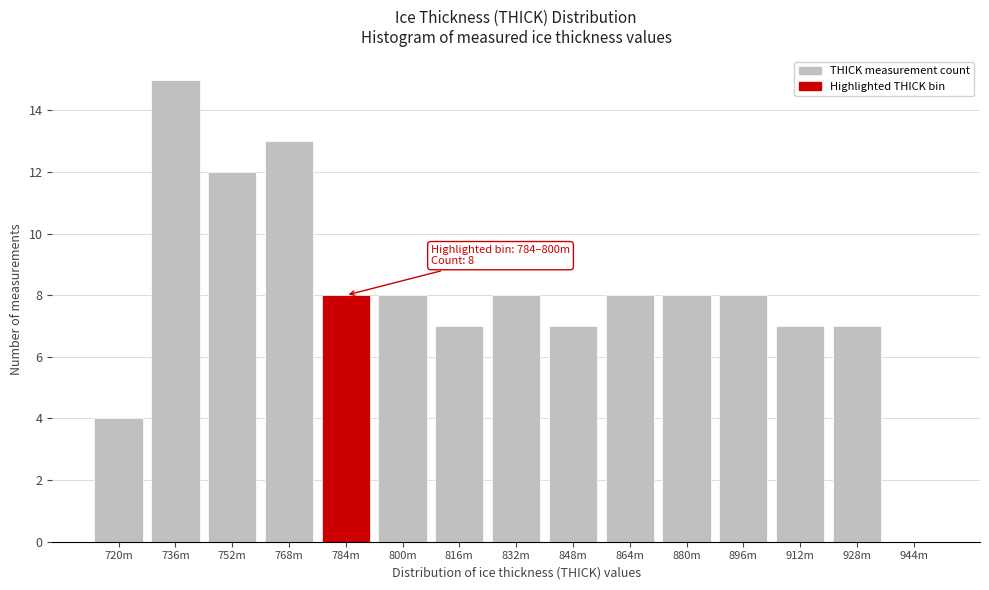

Reading left to right, list all the values displayed in this chart.

720m=4	736m=15	752m=12	768m=13	784m=8	800m=8	816m=7	832m=8	848m=7	864m=8	880m=8	896m=8	912m=7	928m=7	944m=0